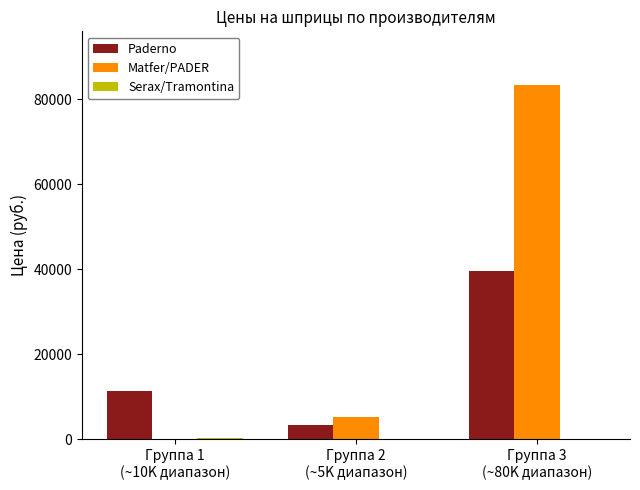

What is the maximum value shown in the chart?

83431